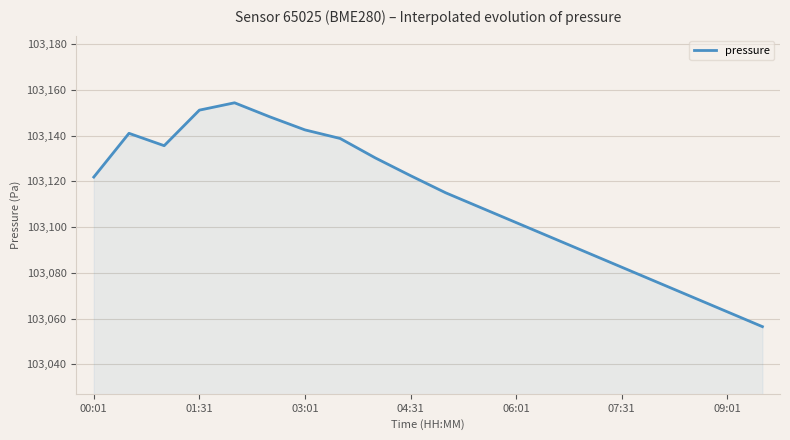

What is the smallest value displayed?

103056.5